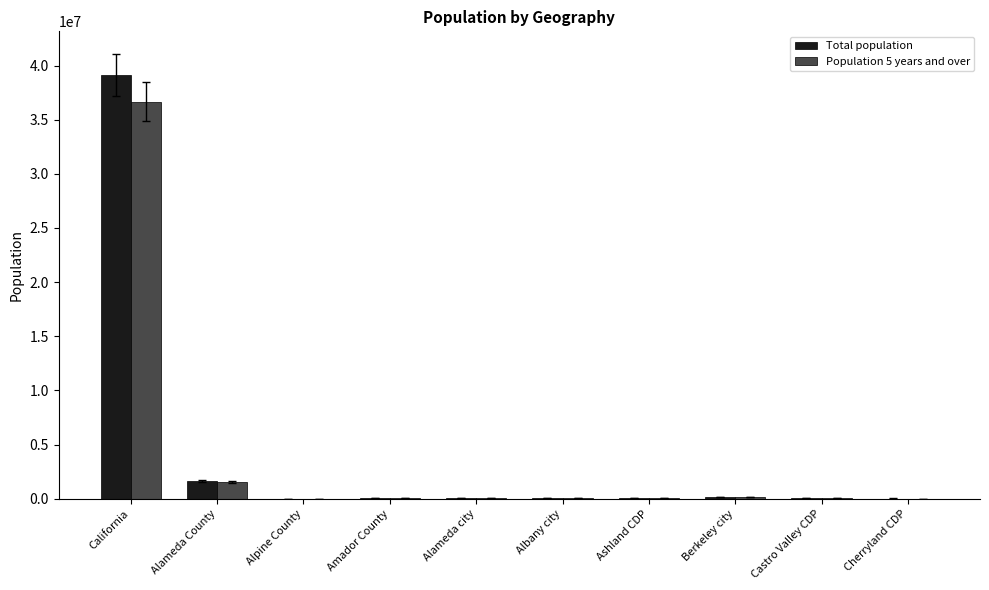

At which category is the sum across all series the highest?

California